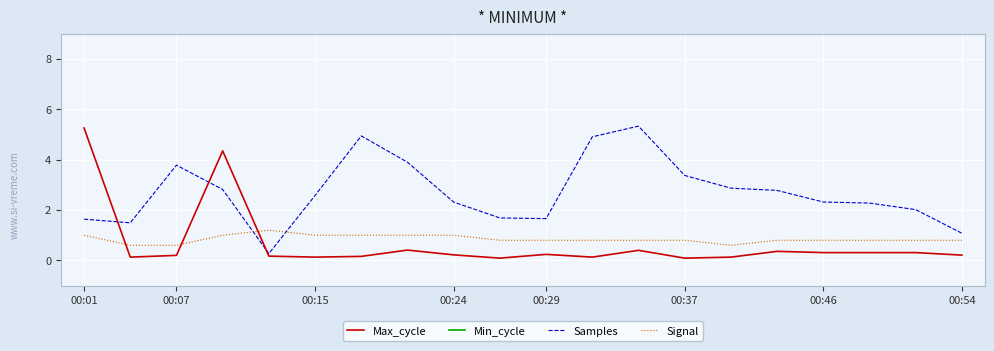

Which category has the highest value in the Max_cycle series?

00:01